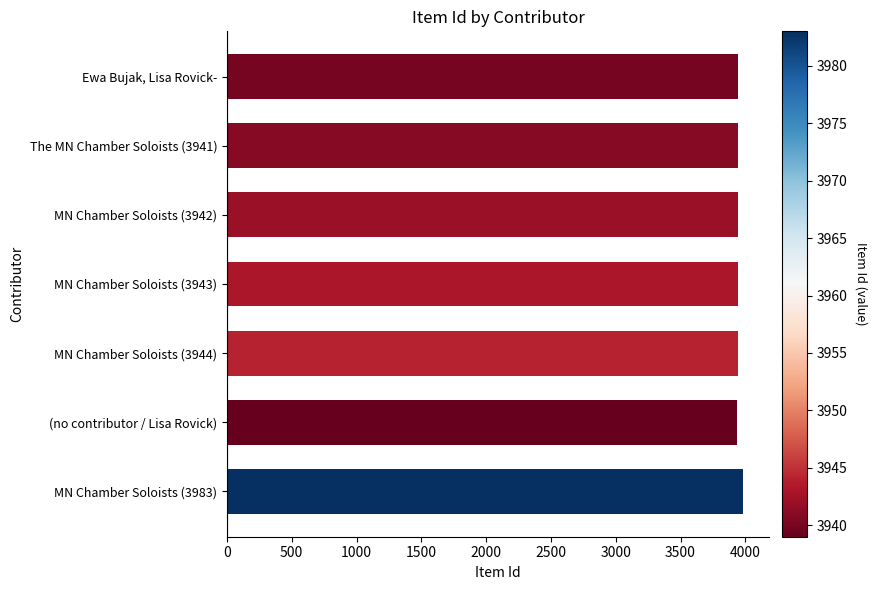

What is the greatest value displayed?

3983